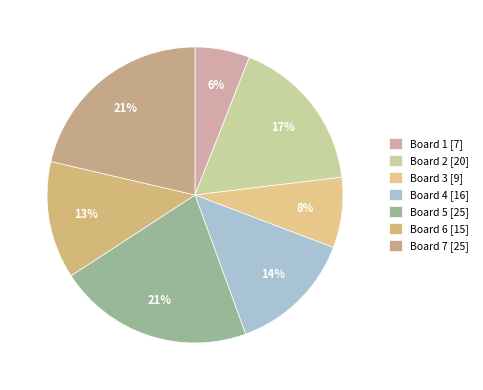

Approximately how many times larger is the value at Board 5 compared to Board 7?

1.0